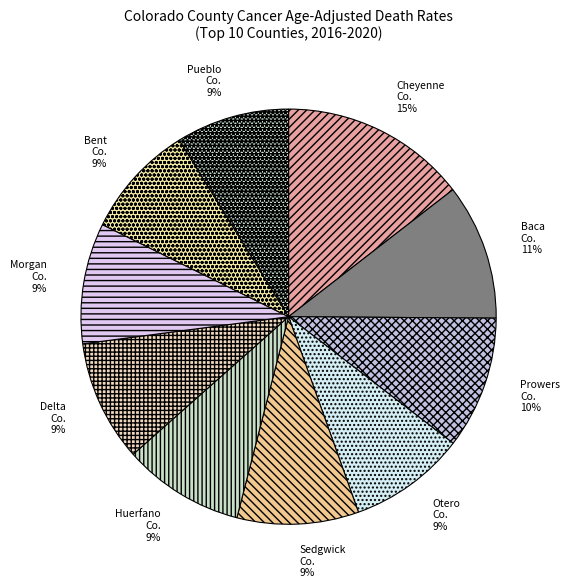

Does Baca Co. account for over 50% of the chart?

No